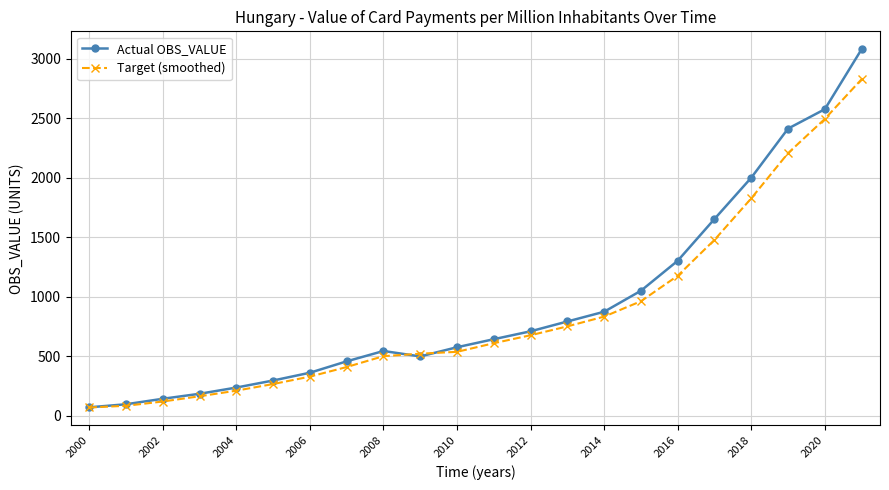

Rank the series by their maximum value, from highest to lowest.

Actual OBS_VALUE, Target (smoothed)